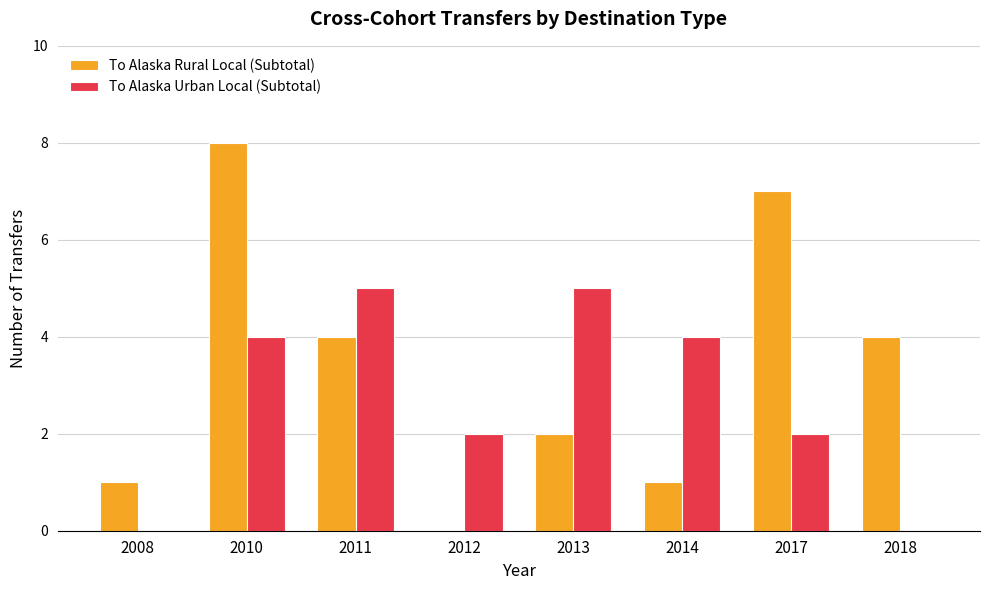

What is the maximum value for To Alaska Rural Local (Subtotal)?

8